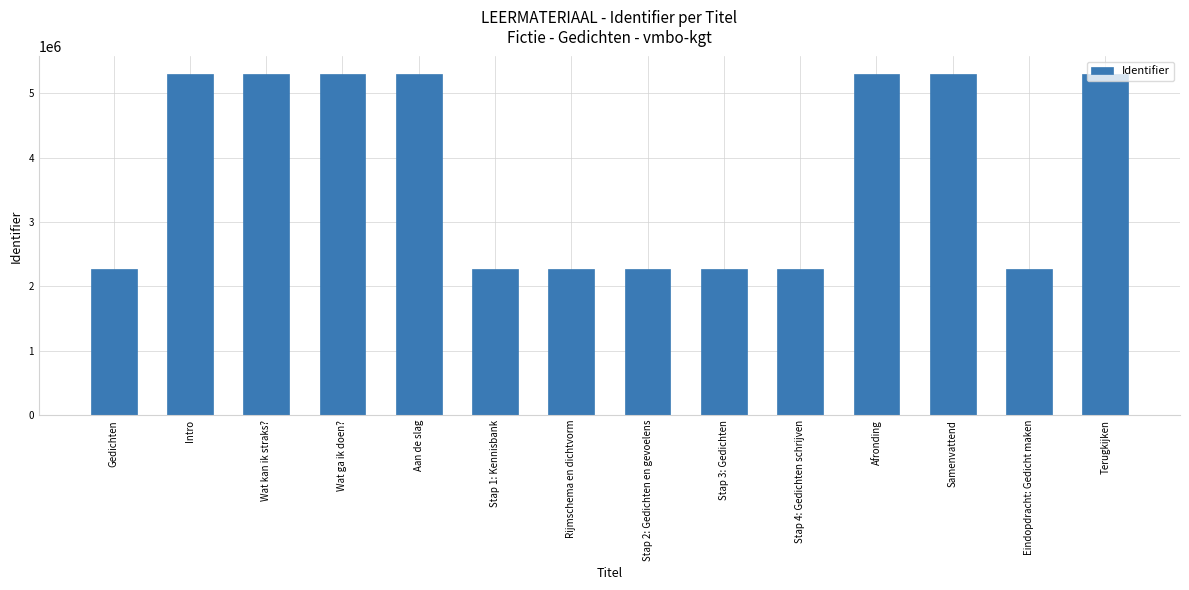

How many distinct data groups are displayed?

1